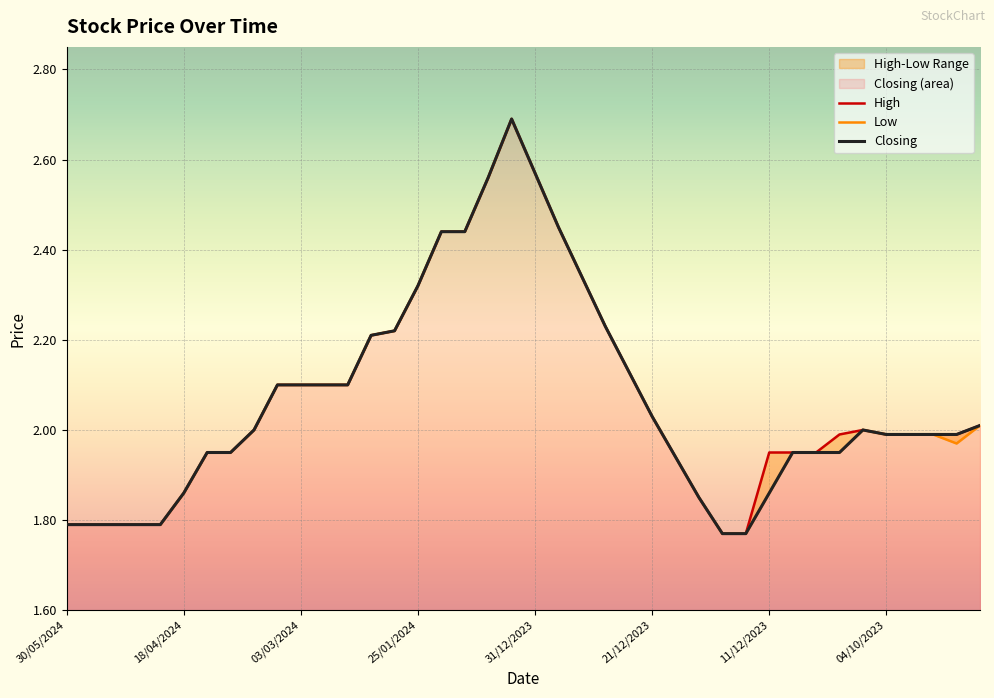

What is the average value of the High series?

2.1